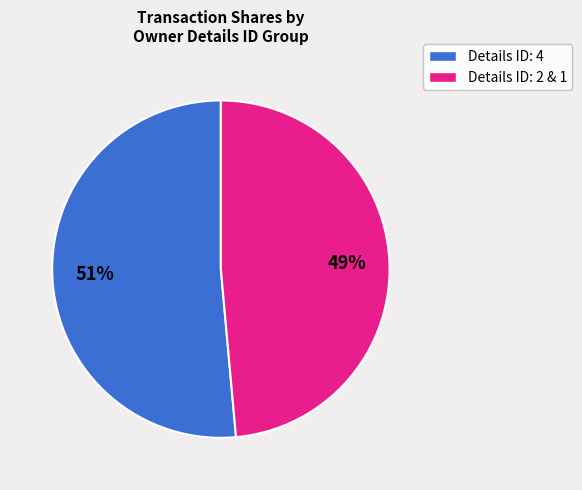

Is there a majority slice in this chart?

Yes